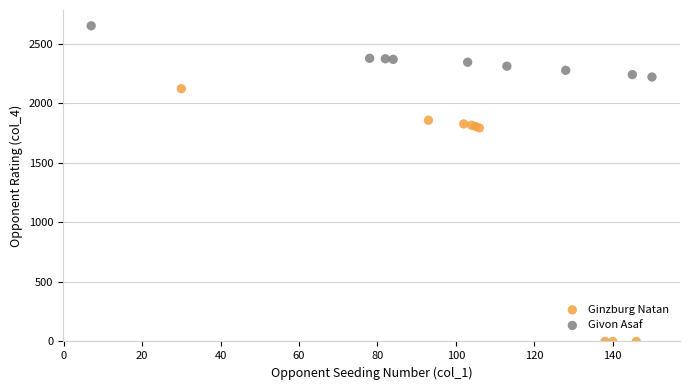

Which series contains the highest Y value?

Givon Asaf